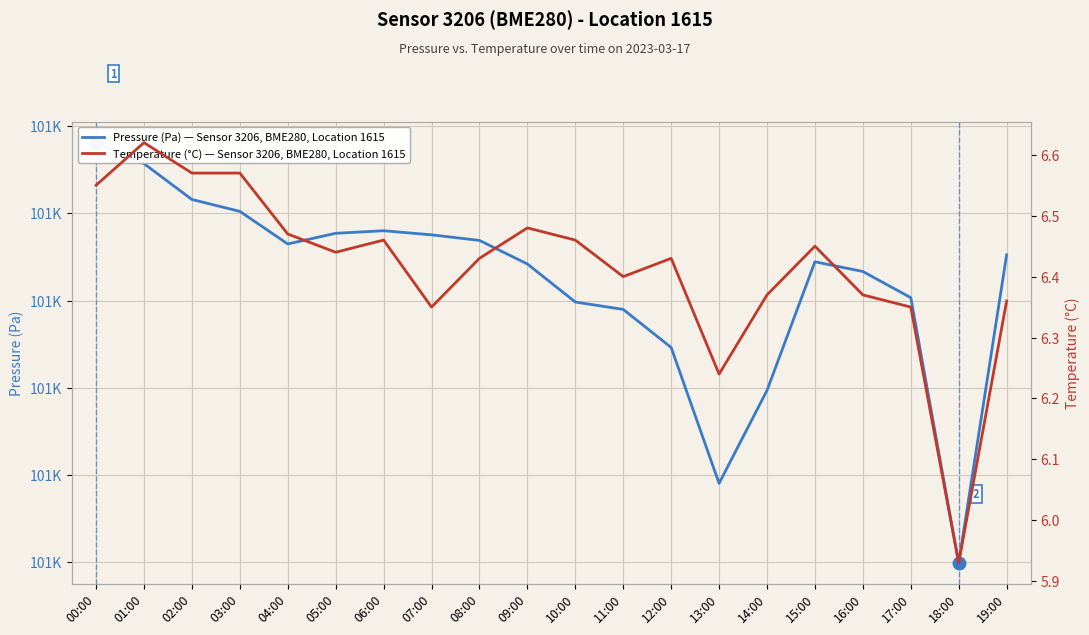

At which label is Pressure (Pa) — Sensor 3206, BME280, Location 1615 closest to 100988?

12:00